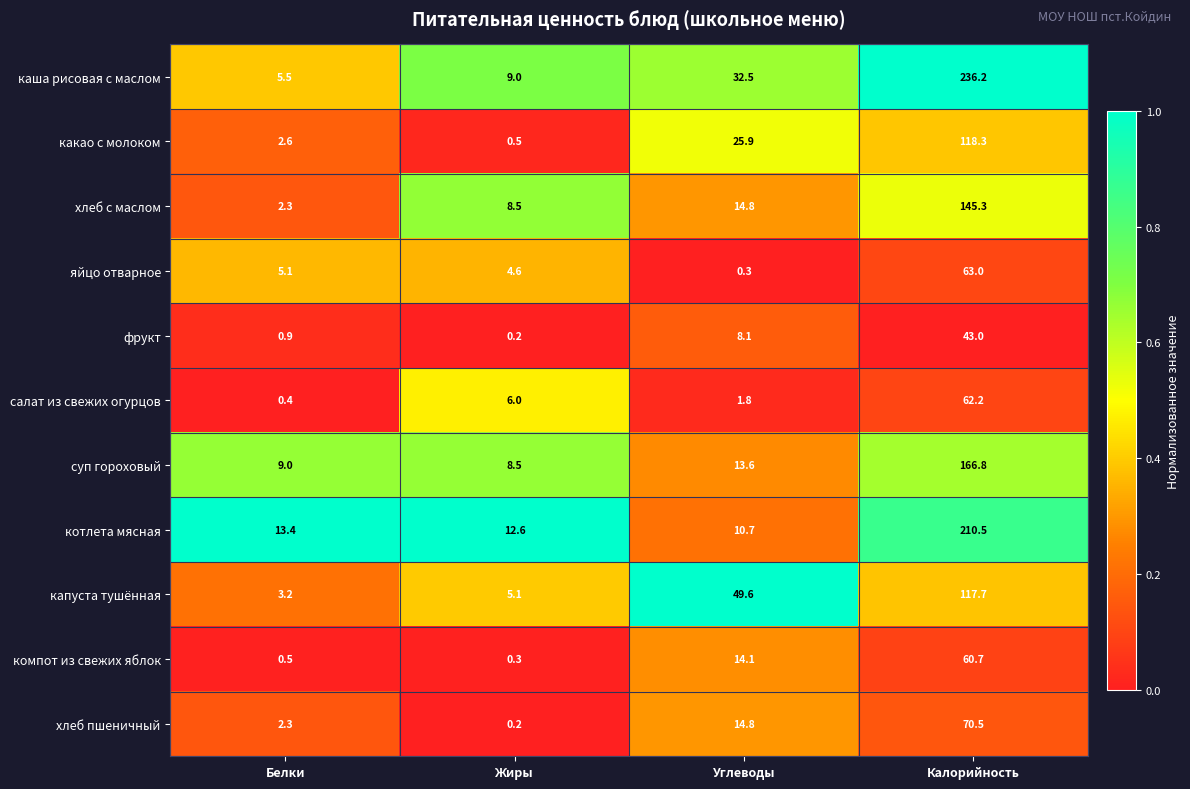

How many data points does each series have?

4